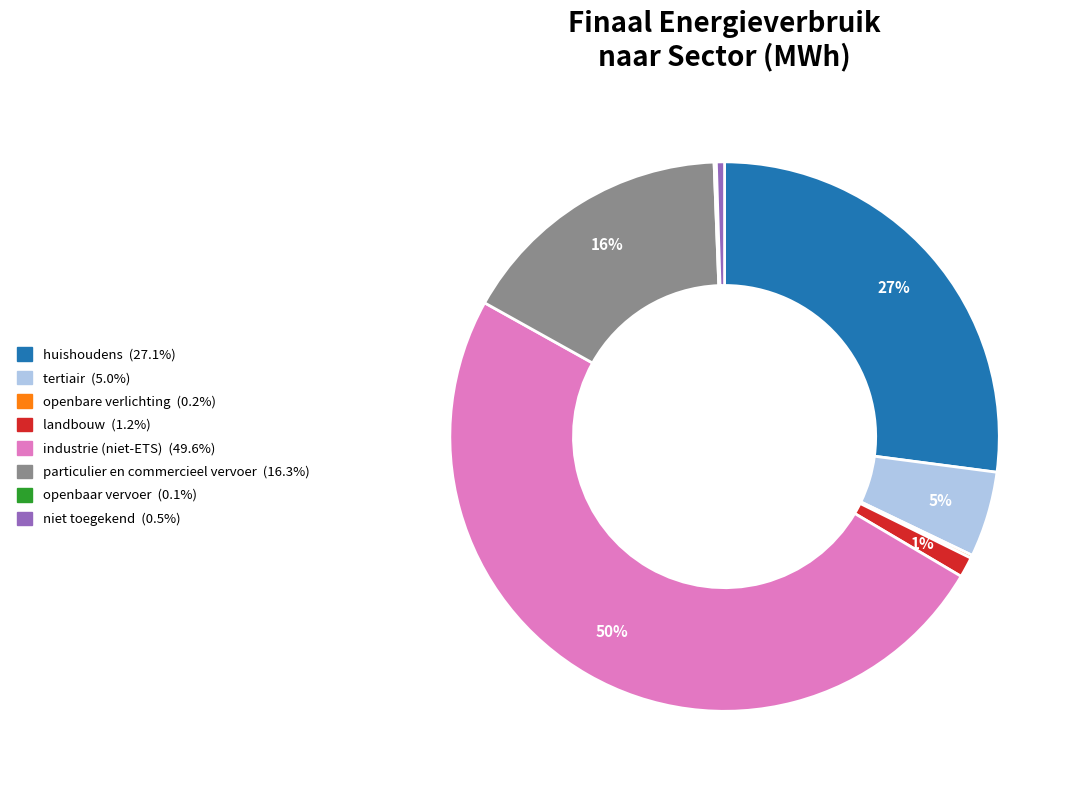

Which has a higher value, landbouw or tertiair?

tertiair